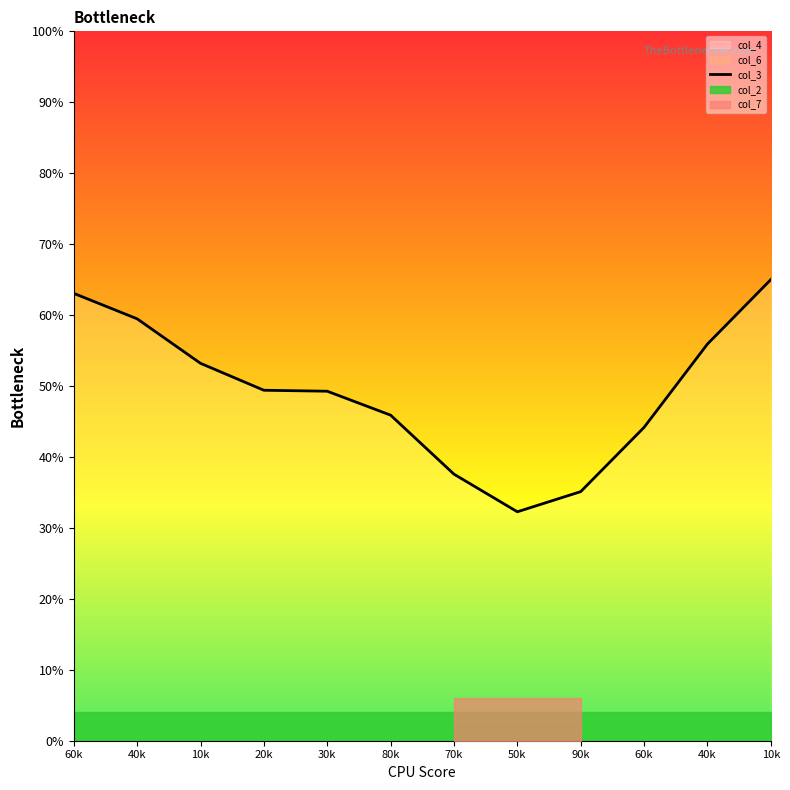

Which label corresponds to the largest value in the chart?

10k